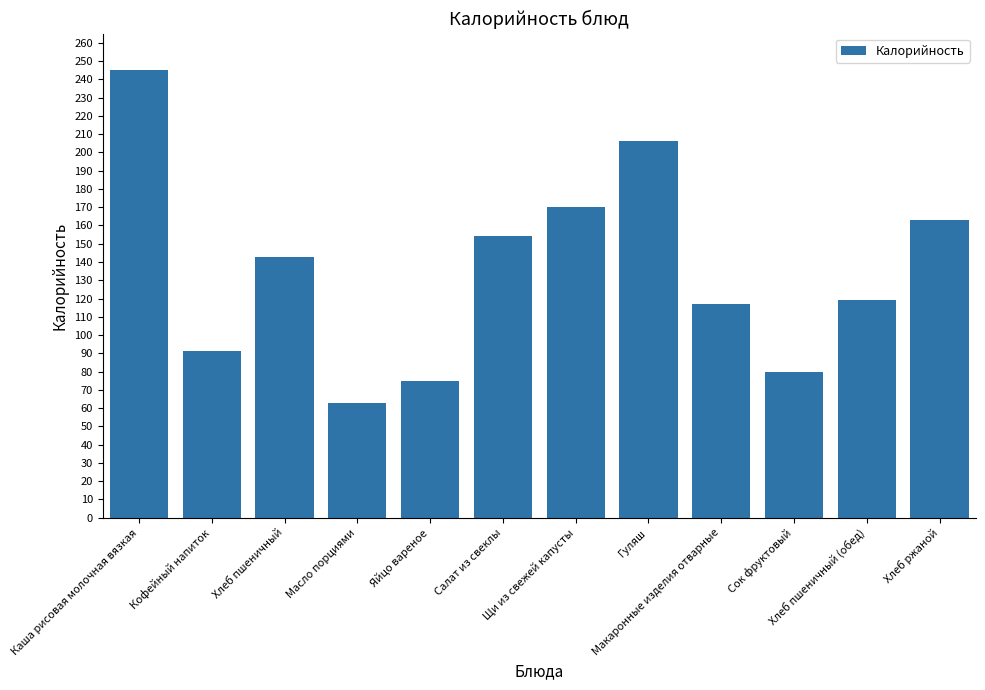

What is the value of the 5th bar from the left?

75.0